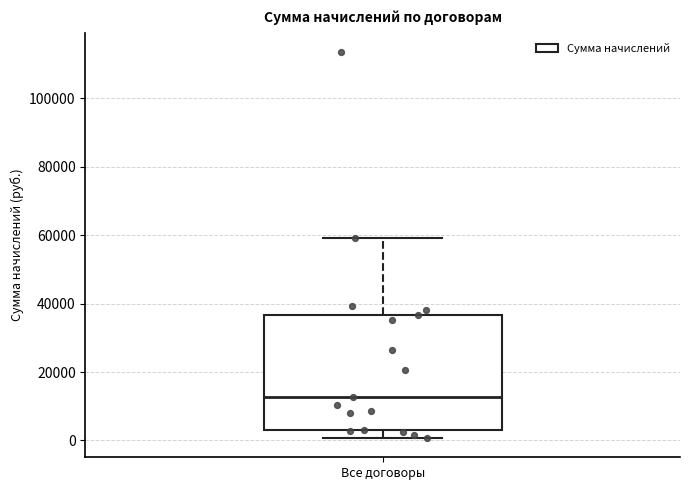

Where is the lower edge of the box for Все договоры on the y-axis? The values are not printed on the chart, so give them approximately, as read against the axis.

2000